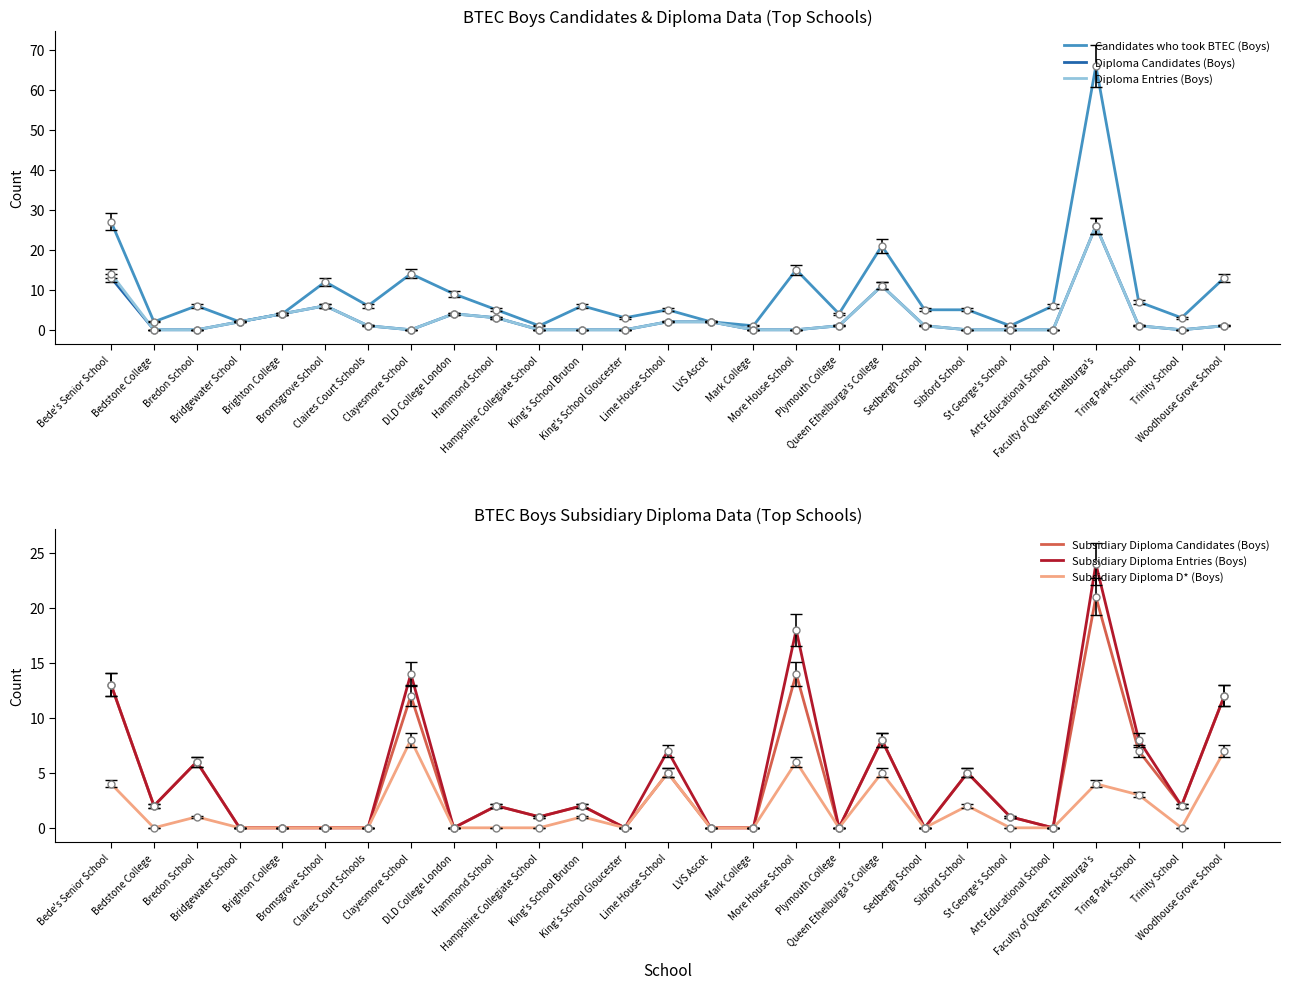

What is the label of the 18th point from the left?

Plymouth College